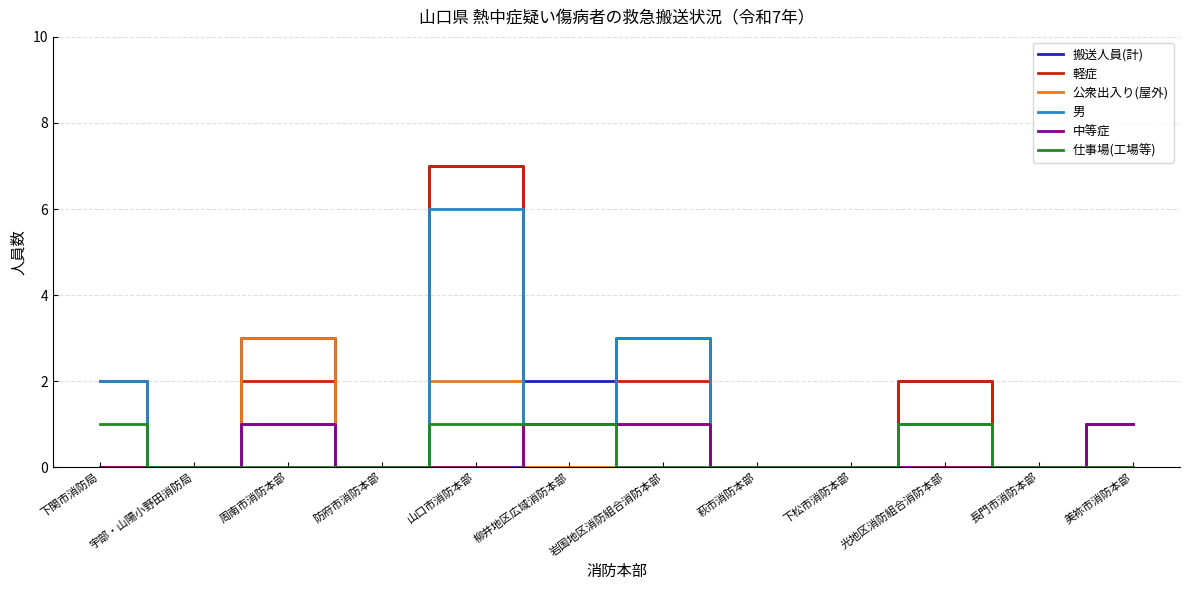

What is the greatest value displayed?

7